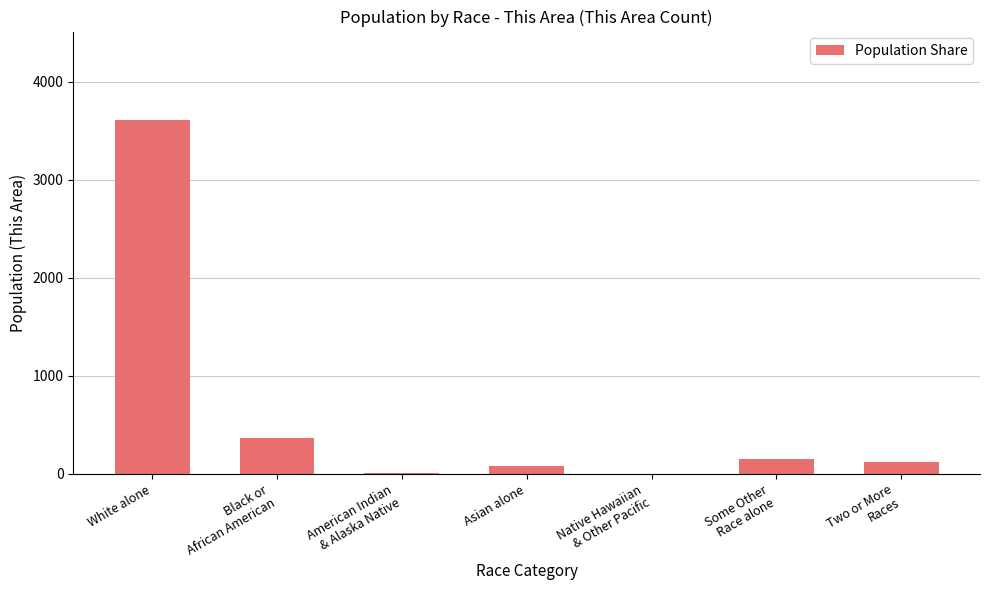

What is the ratio of the value at Some Other
Race alone to the value at Asian alone?

1.8